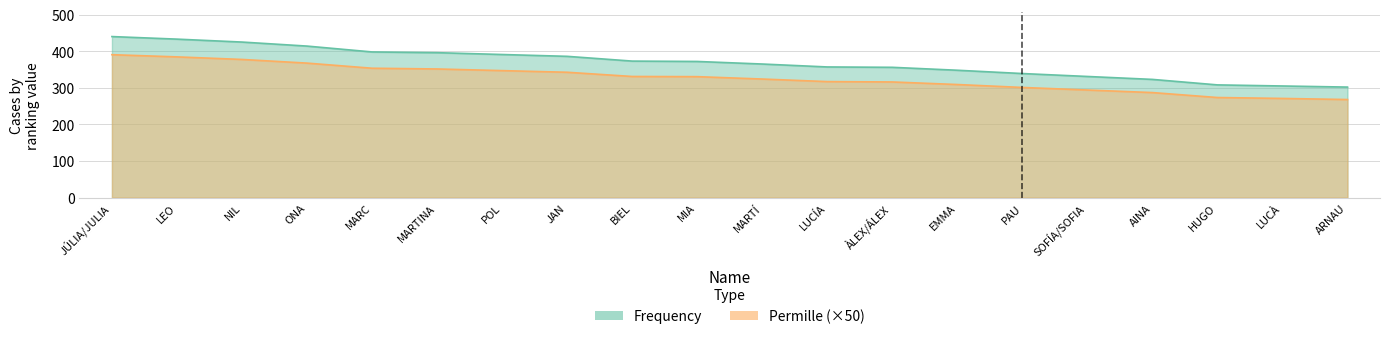

True or false: Frequency has more than 2 interior local peaks.

False